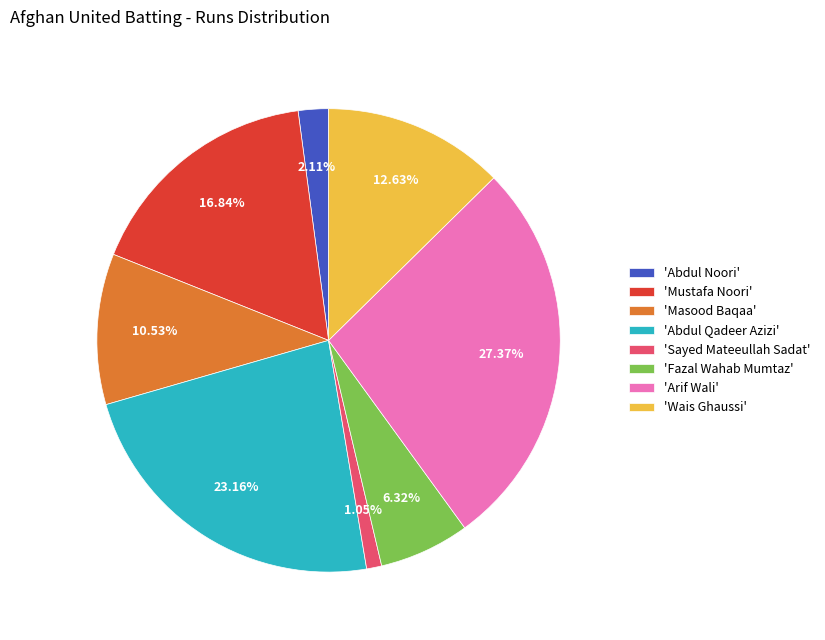

How many slices are in this pie chart?

8